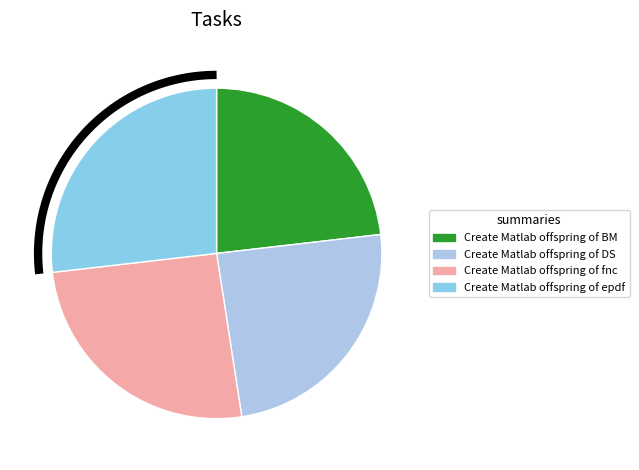

To the nearest percent, what is the difference between the largest and smallest slice percentages?

4%